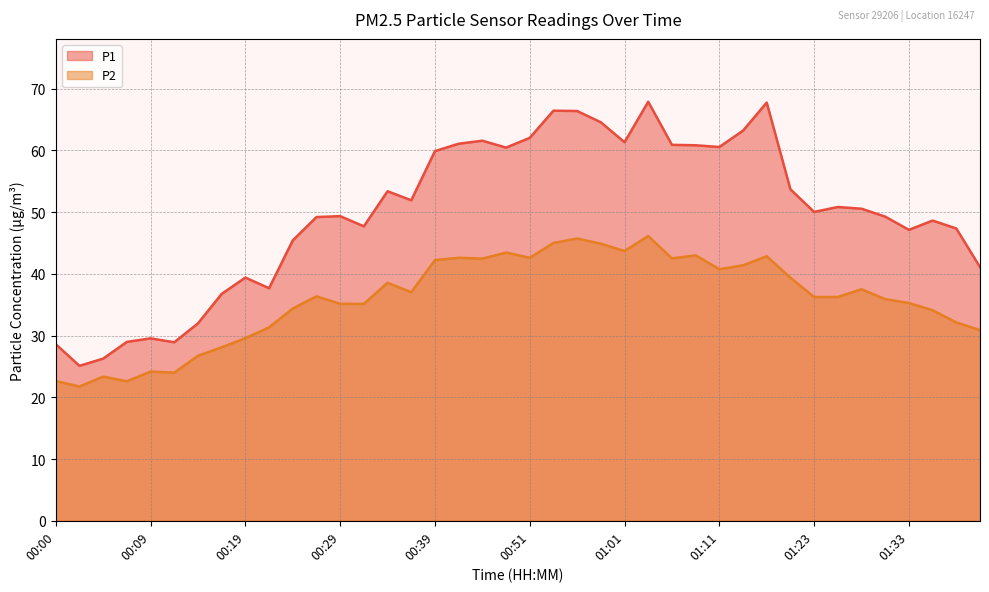

Reading left to right, list all the values displayed in this chart.

P1: 00:00=28.6	00:02=25.1	00:05=26.3	00:07=29.0	00:09=29.6	00:12=28.9	00:14=32.0	00:17=36.8	00:19=39.4	00:22=37.7	00:24=45.4	00:26=49.2	00:29=49.4	00:31=47.7	00:34=53.4	00:36=51.9	00:39=59.9	00:41=61.1	00:44=61.6	00:46=60.5	00:51=62.0	00:54=66.4	00:56=66.4	00:59=64.5	01:01=61.3	01:04=67.9	01:06=60.9	01:09=60.8	01:11=60.5	01:14=63.2	01:16=67.8	01:18=53.7	01:23=50.0	01:26=50.8	01:28=50.5	01:31=49.3	01:33=47.1	01:38=48.6	01:41=47.4	01:43=41.1
P2: 00:00=22.6	00:02=21.8	00:05=23.4	00:07=22.6	00:09=24.2	00:12=24.0	00:14=26.7	00:17=28.1	00:19=29.6	00:22=31.3	00:24=34.4	00:26=36.4	00:29=35.1	00:31=35.1	00:34=38.5	00:36=37.0	00:39=42.2	00:41=42.6	00:44=42.5	00:46=43.5	00:51=42.6	00:54=45.0	00:56=45.7	00:59=44.9	01:01=43.7	01:04=46.1	01:06=42.5	01:09=43.0	01:11=40.8	01:14=41.4	01:16=42.9	01:18=39.4	01:23=36.2	01:26=36.2	01:28=37.5	01:31=35.9	01:33=35.3	01:38=34.1	01:41=32.1	01:43=30.9